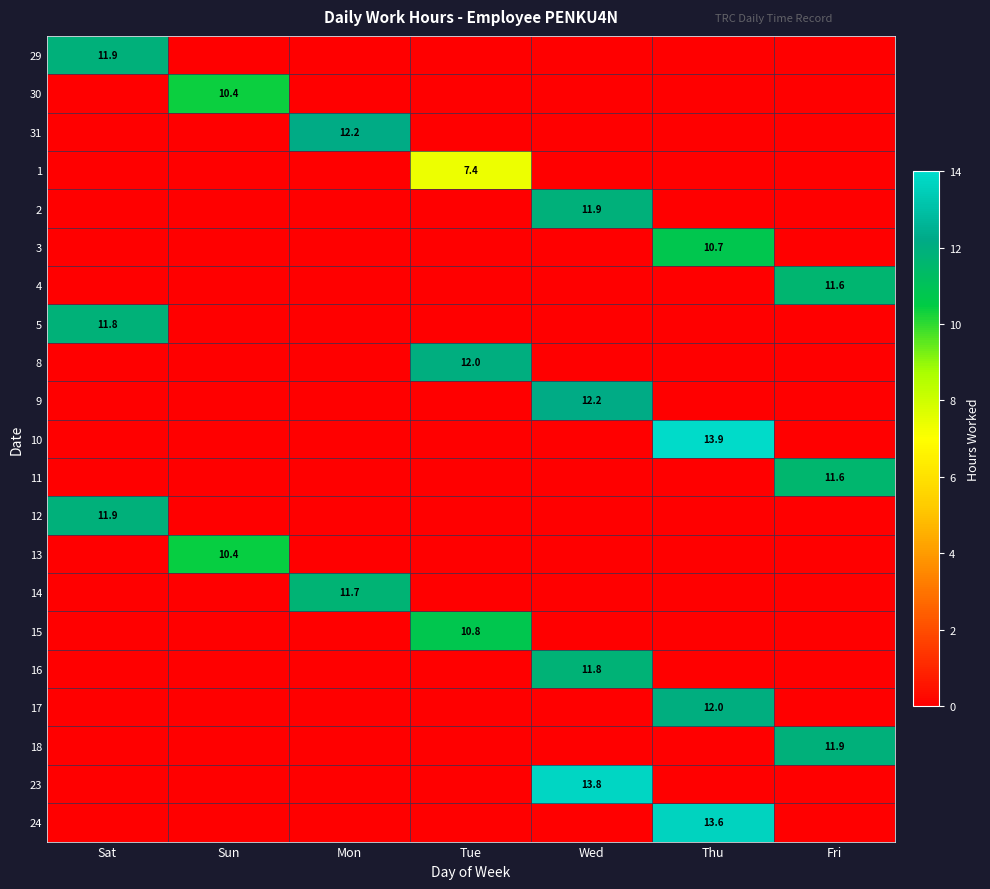

Which series has the widest spread of values?

10